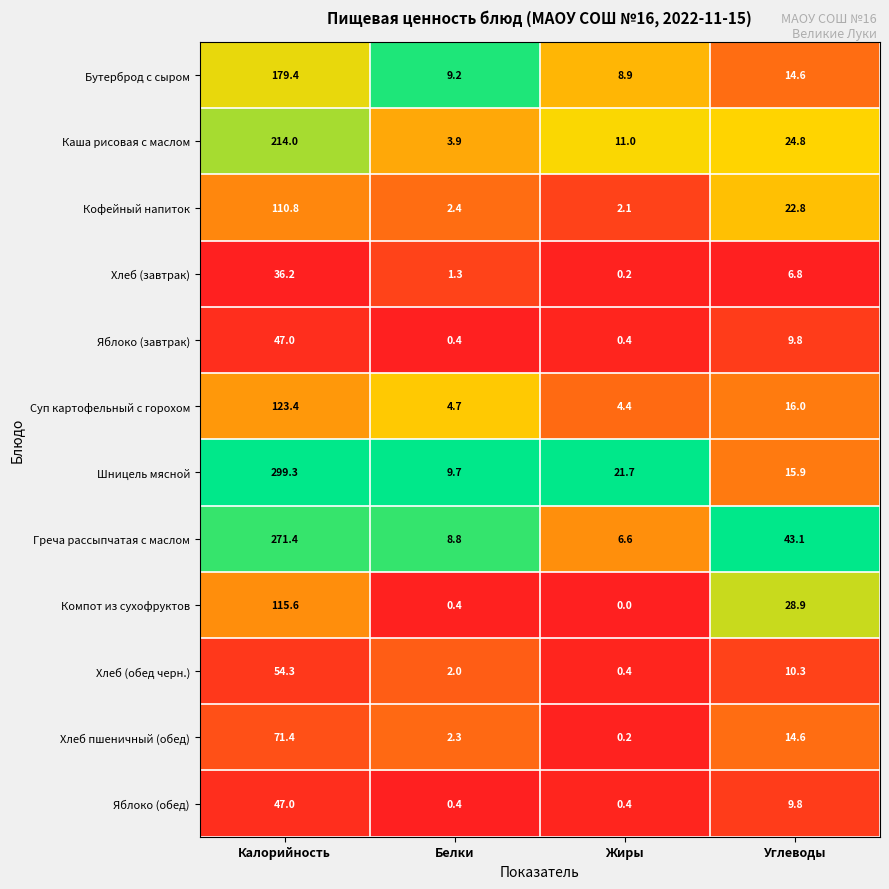

Which series has the largest range (max minus min)?

Шницель мясной